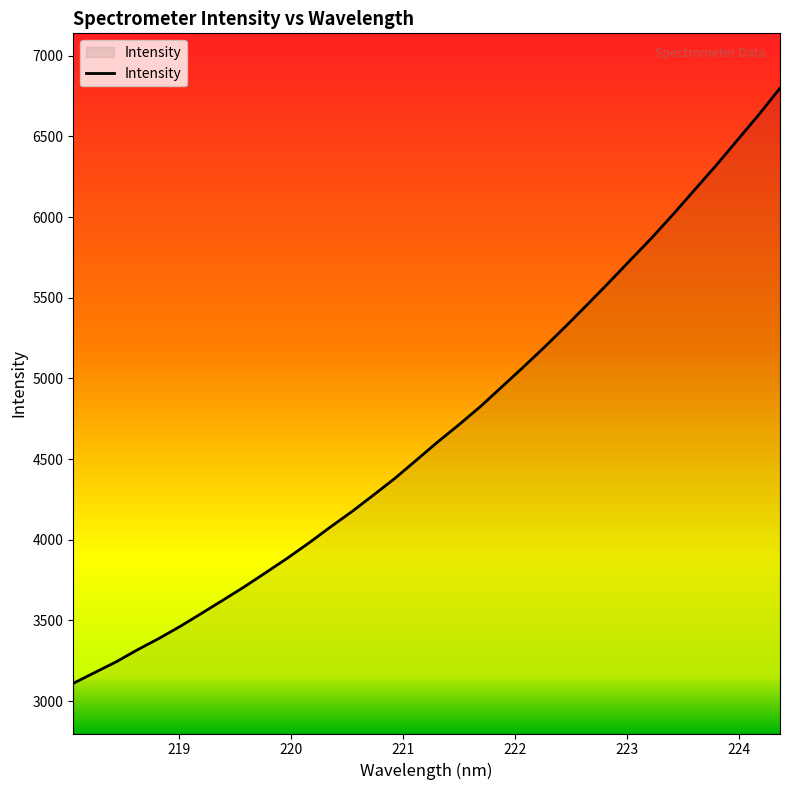

Count the number of categories in the chart.

34